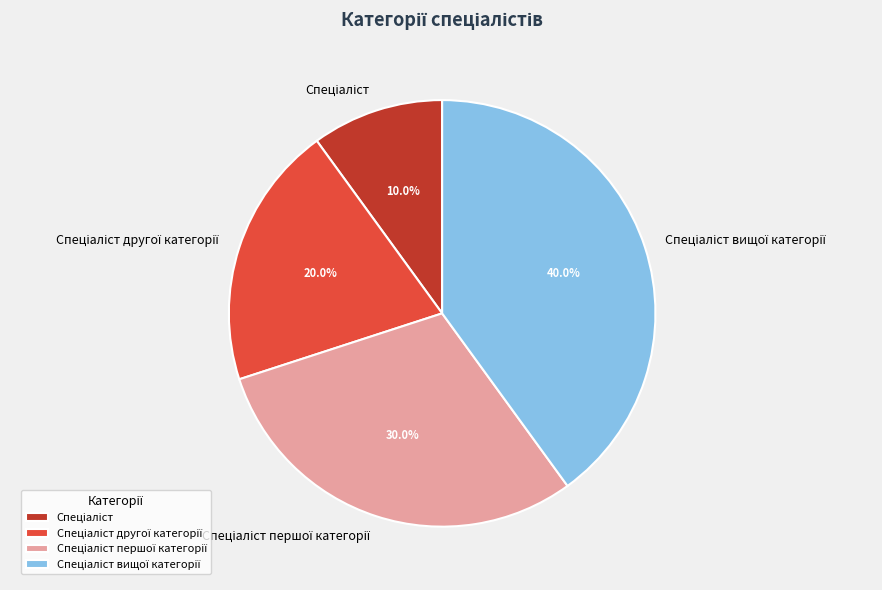

Count the number of slices in the pie.

4